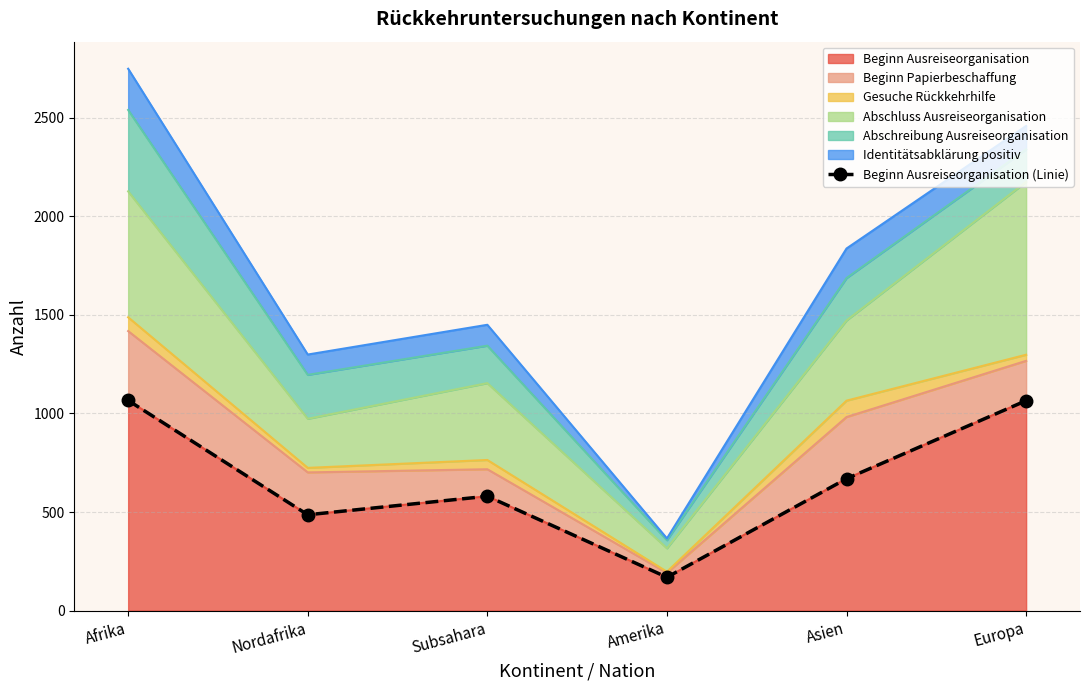

Which has a higher value, Amerika or Asien?

Asien